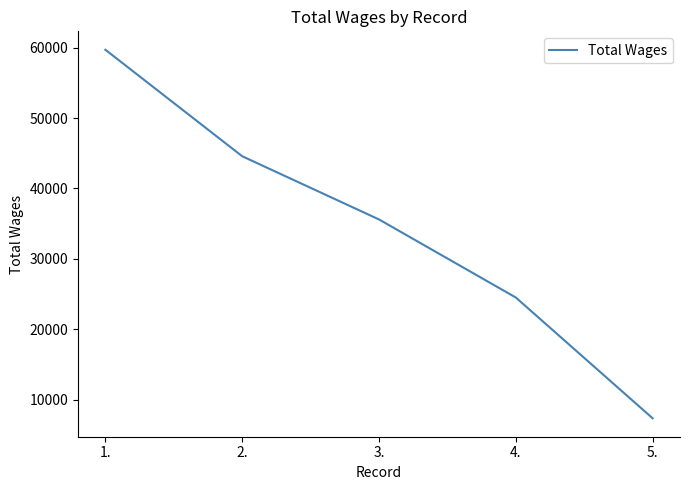

Is it true that the value at 2. is 21090?

False